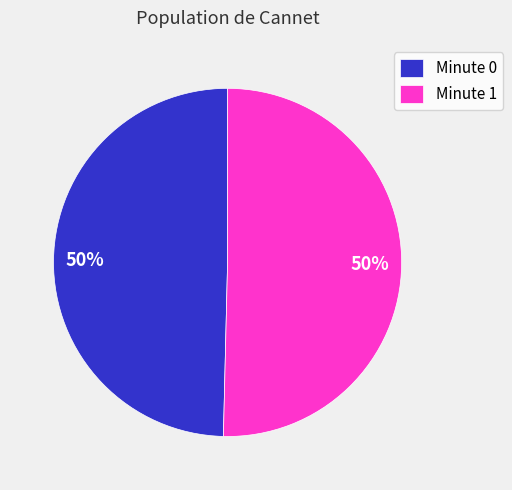

To the nearest percent, what is the combined percentage of Minute 1 and Minute 0?

100%